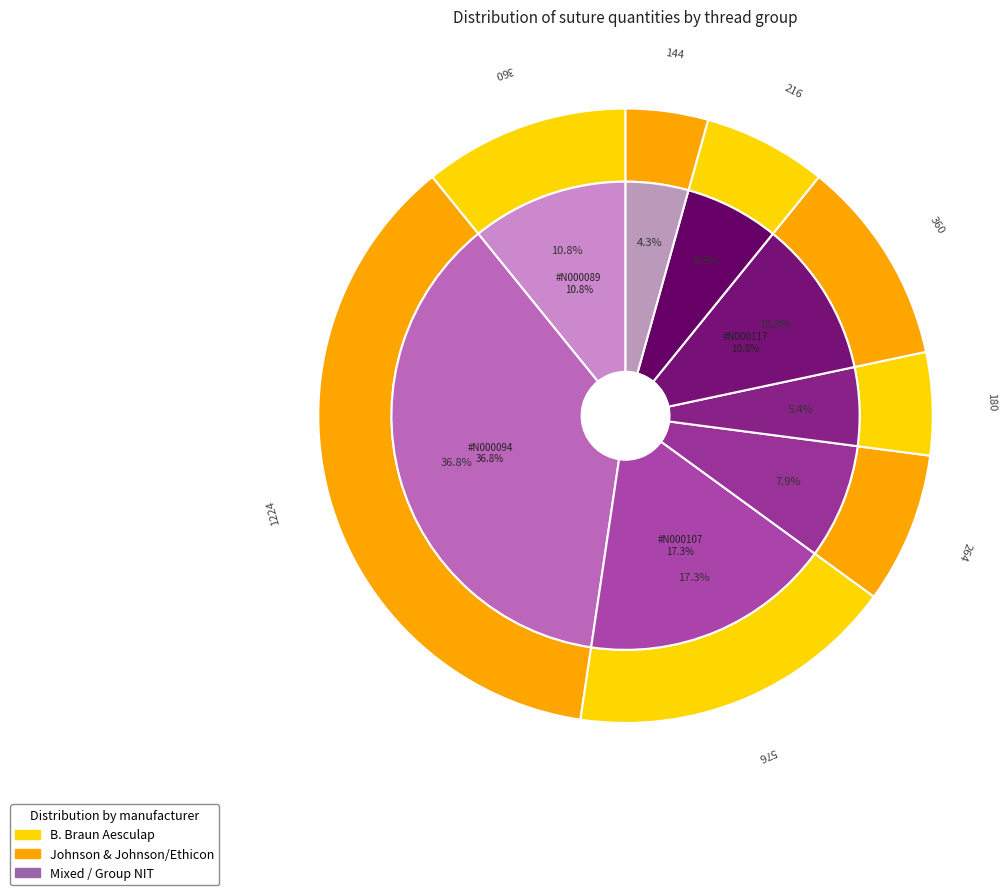

Rank the categories by value from highest to lowest.

NIT #N000094, NIT #N000107, NIT #N000089, NIT #N000117, NIT #N000111, NIT #N000154, NIT #N000115, NIT #N000155